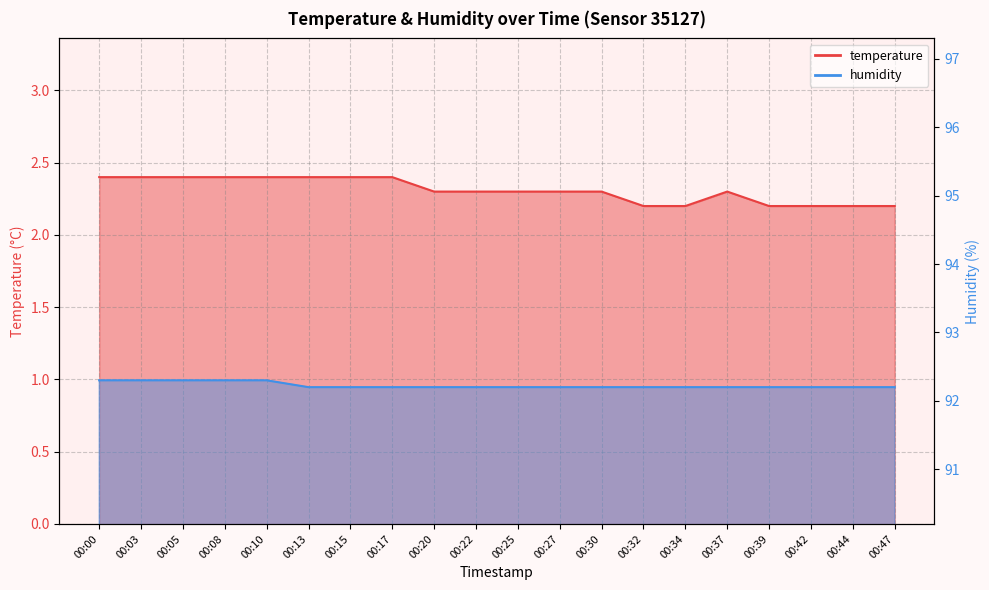

What is the total value across all series at 00:13?

94.6